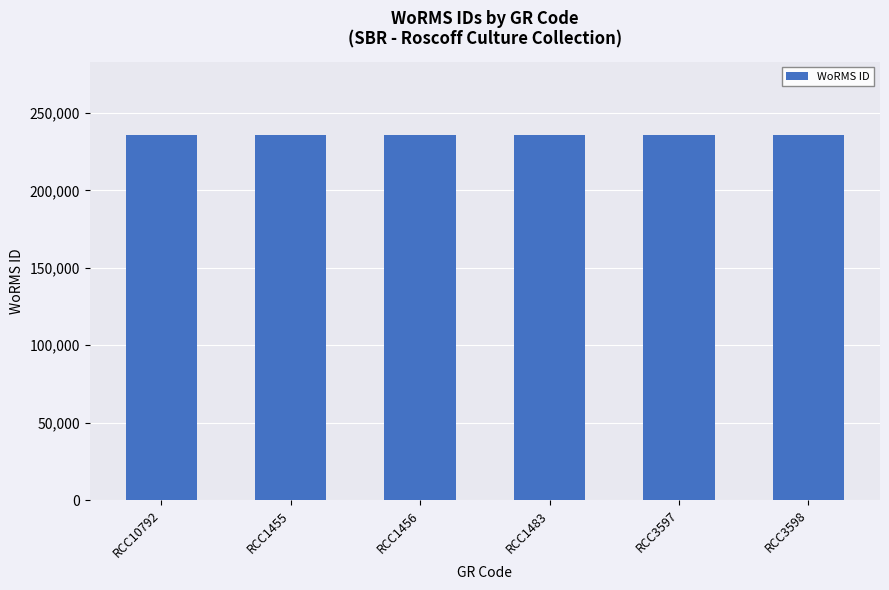

What is the label of the 4th bar from the right?

RCC1456